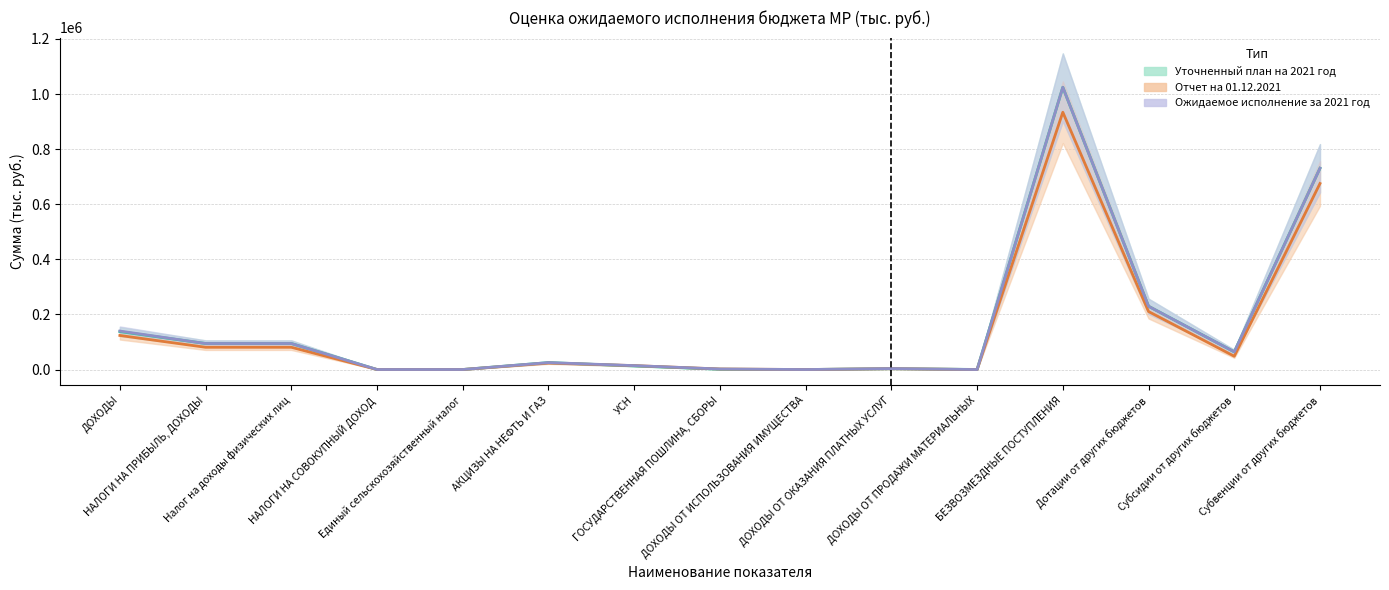

How many interior local peaks does the Отчет на 01.12.2021 series have?

3